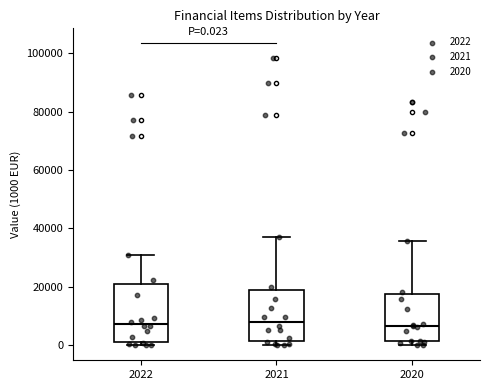

Comparing the boxes themselves (not the whiskers), which one is the tallest?

2022